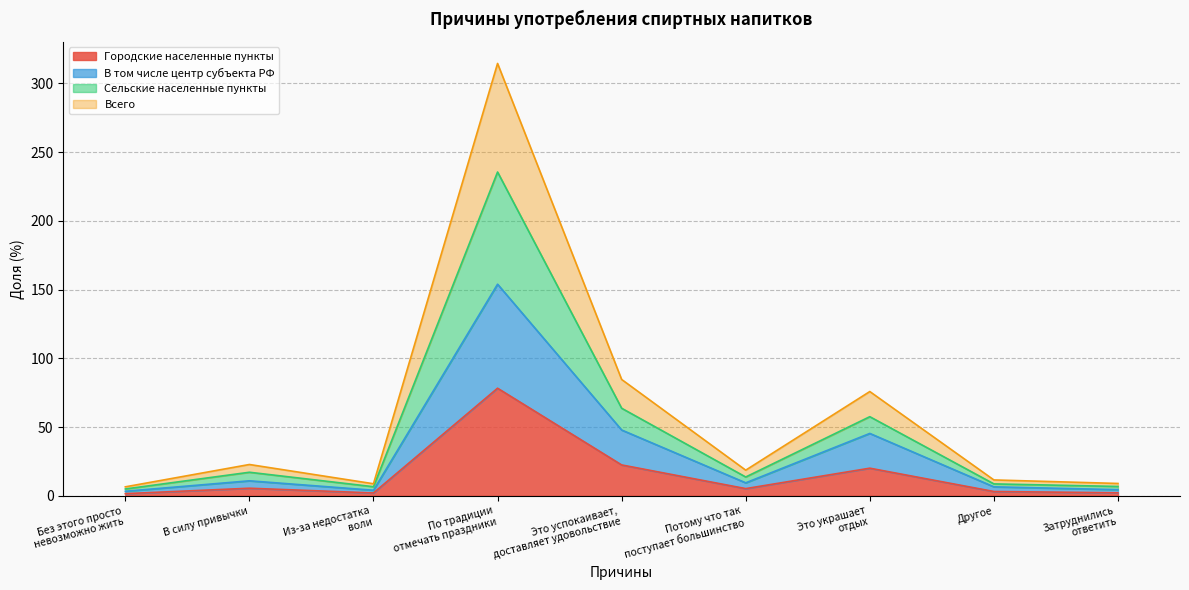

What are all the series names shown in the legend?

Городские населенные пункты, В том числе центр субъекта РФ, Сельские населенные пункты, Всего